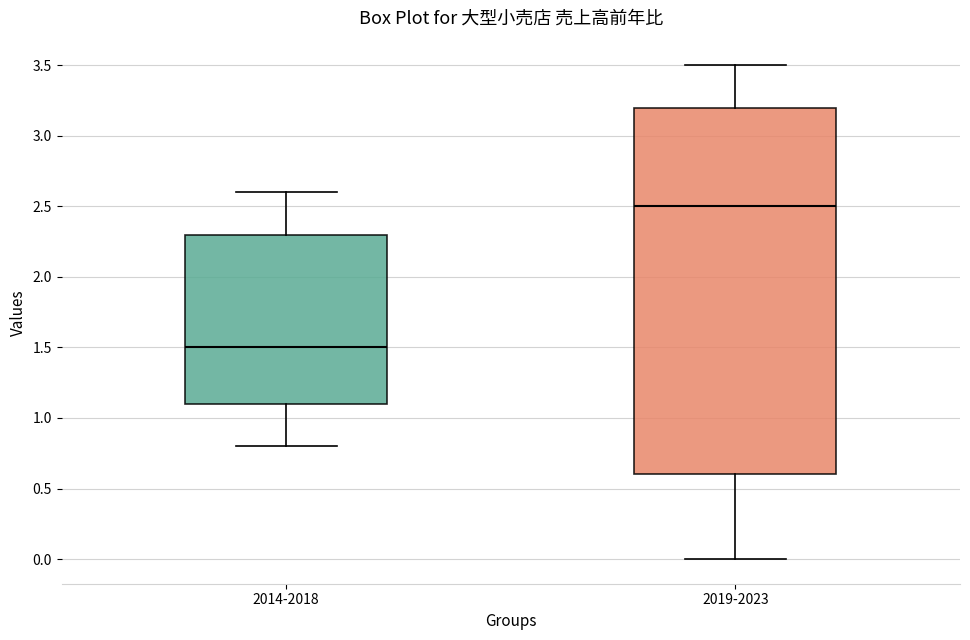

Which box has the lowest median line?

2014-2018